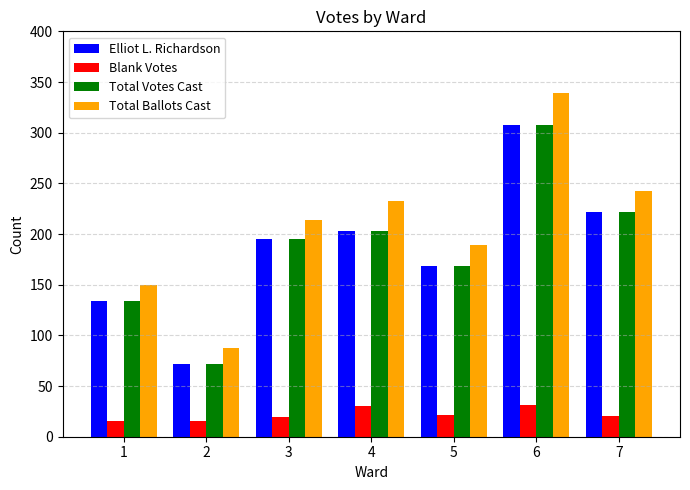

Which category has the lowest value in the Total Ballots Cast series?

2